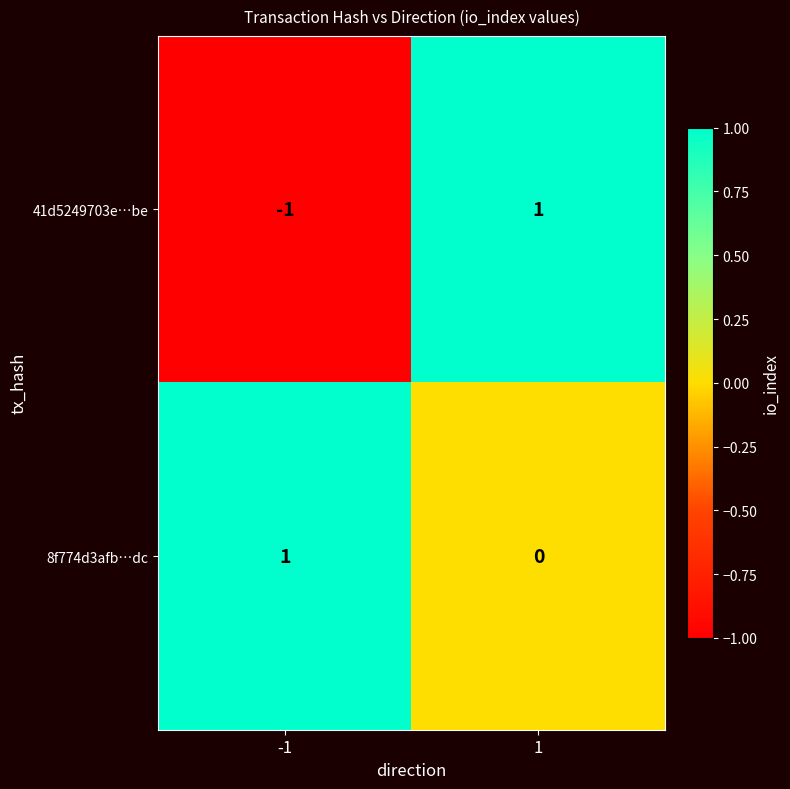

Reading left to right, transcribe all the data shown in this chart.

41d5249703e…be: -1	1
8f774d3afb…dc: 1	0